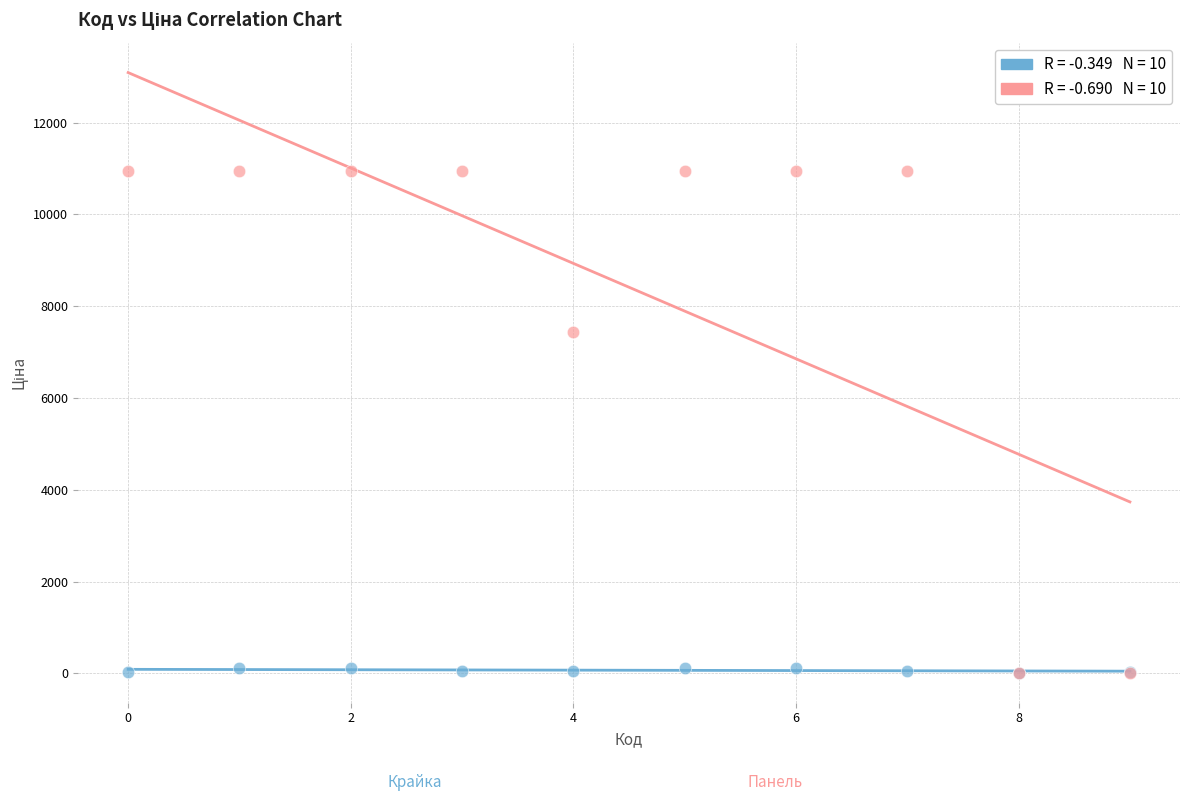

Across all series, what Y value is closest to 5483?

7436.2